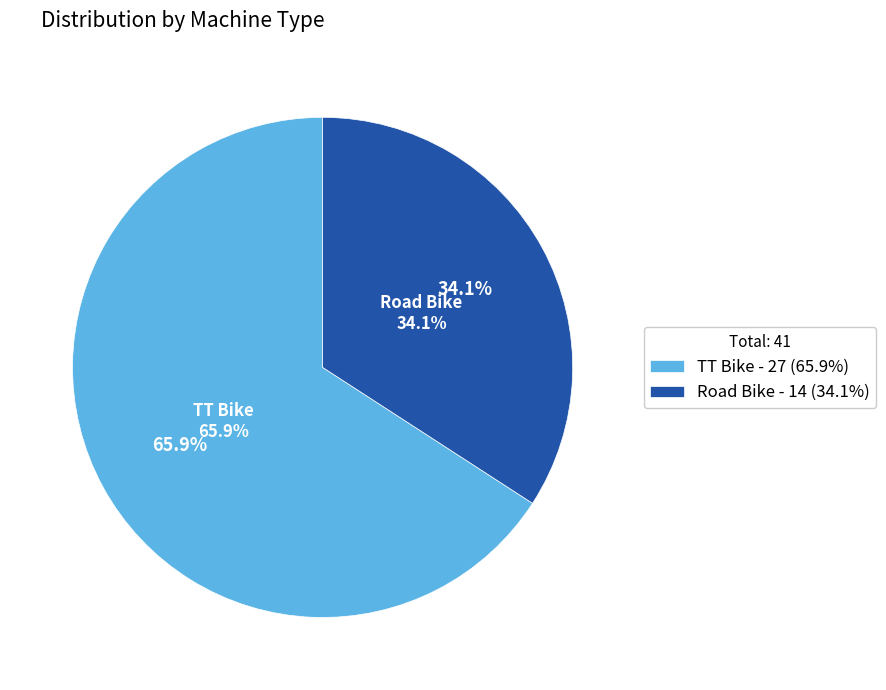

What percentage is the Road Bike slice, to the nearest percent?

34%